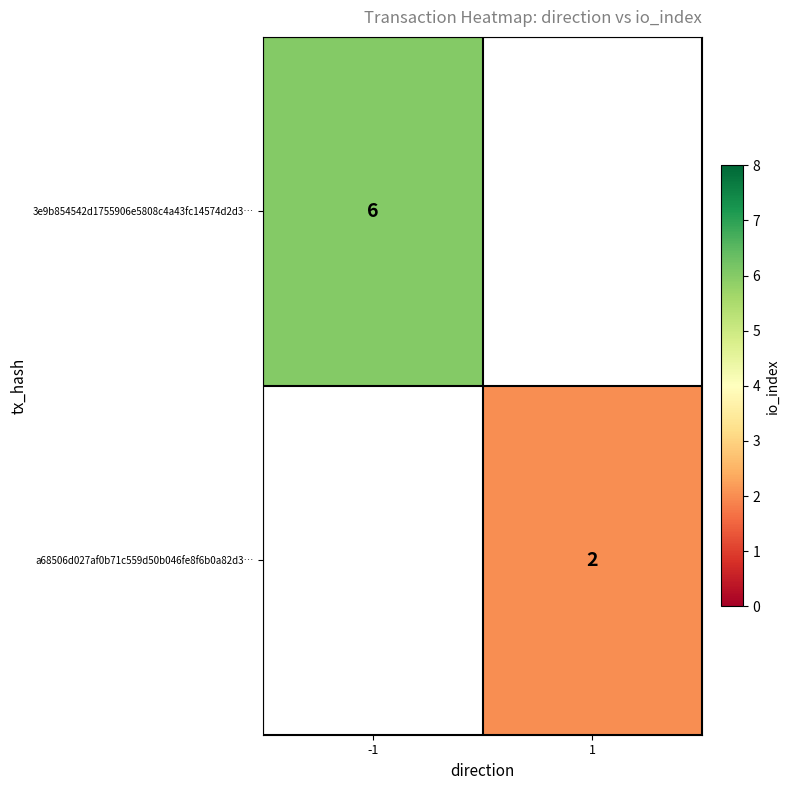

The value of 3e9b854542d1755906e5808c4a43fc14574d2d3… at -1 is 8. True or false?

False